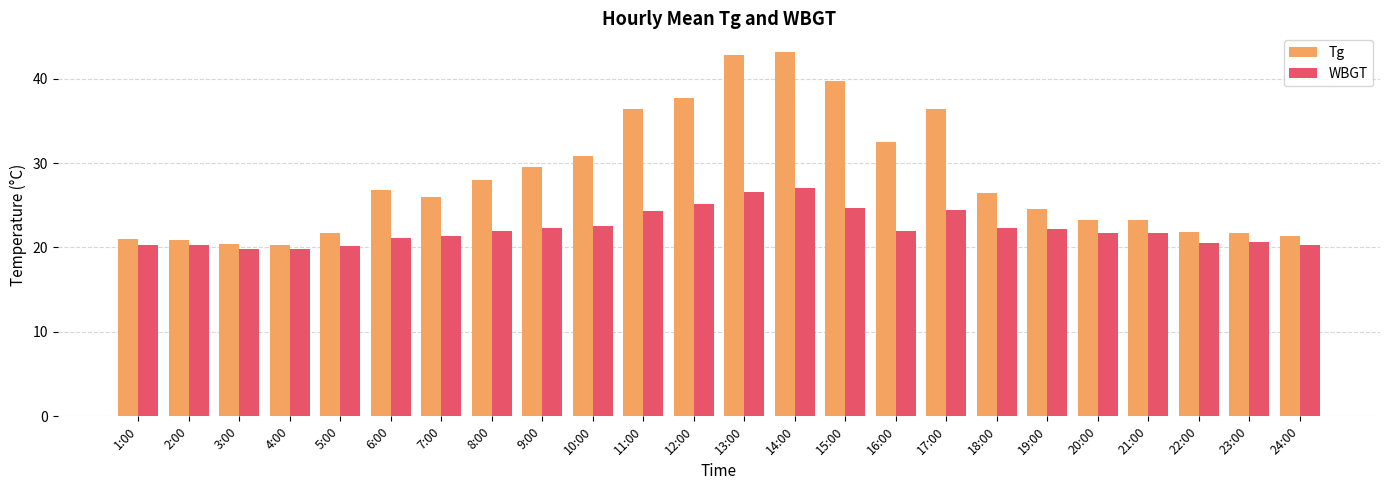

What are all the series names shown in the legend?

Tg, WBGT